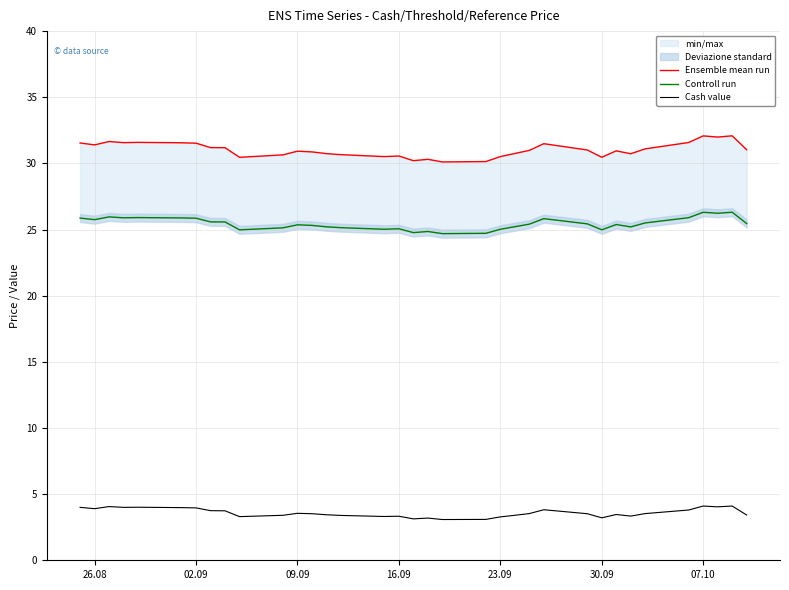

Is it true that Cash value equals 3.3 at 23.09?

True